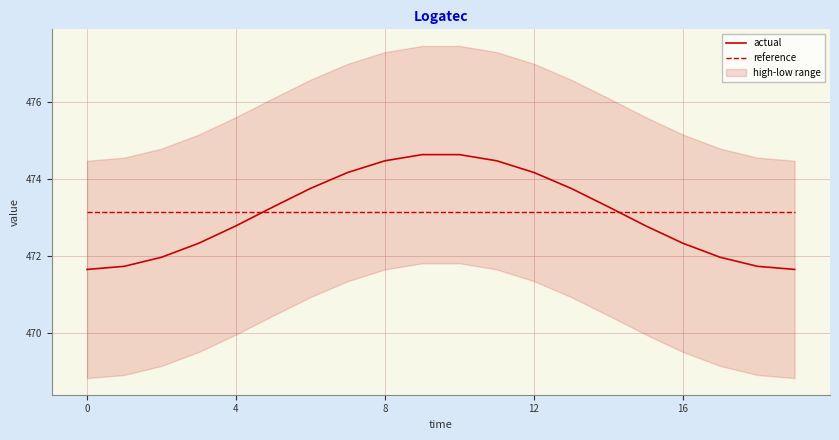

At which category is the sum across all series the highest?

9